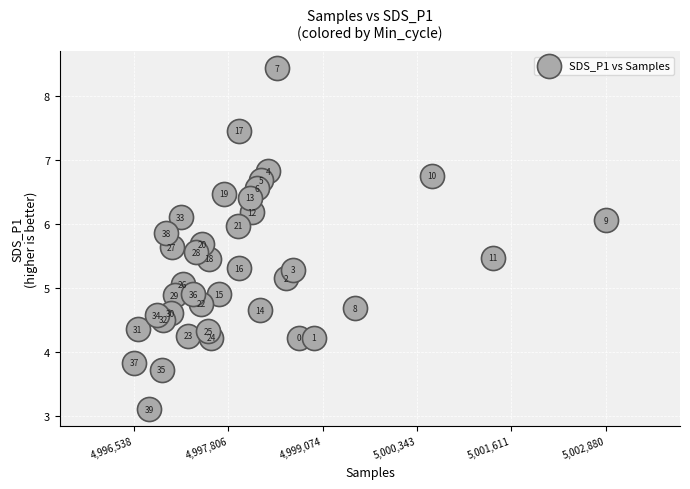

What is the range of Y values (max minus min)?

5.3